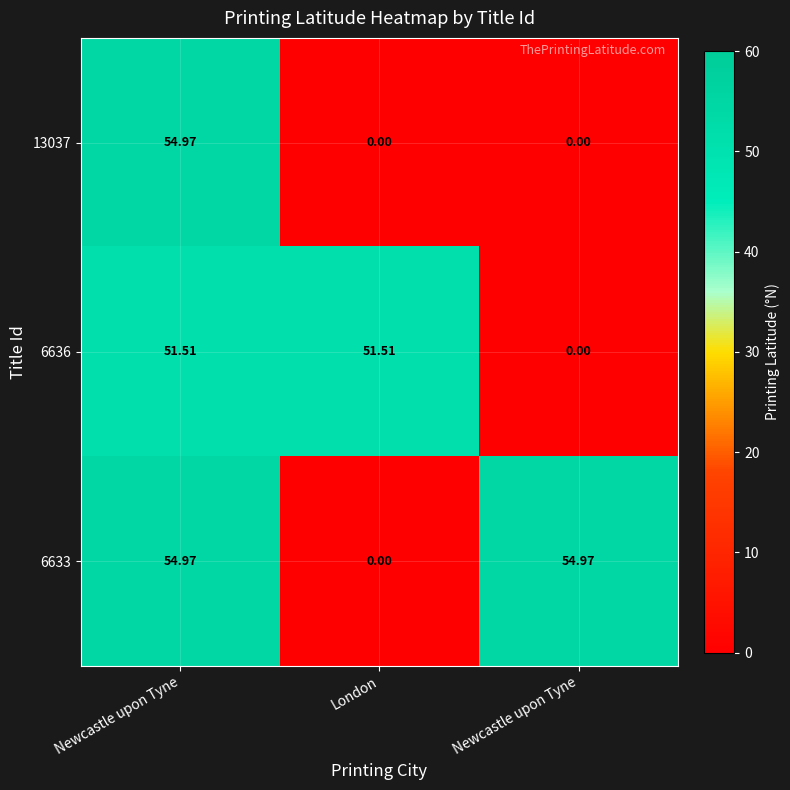

How many values in 6633 are above zero?

2